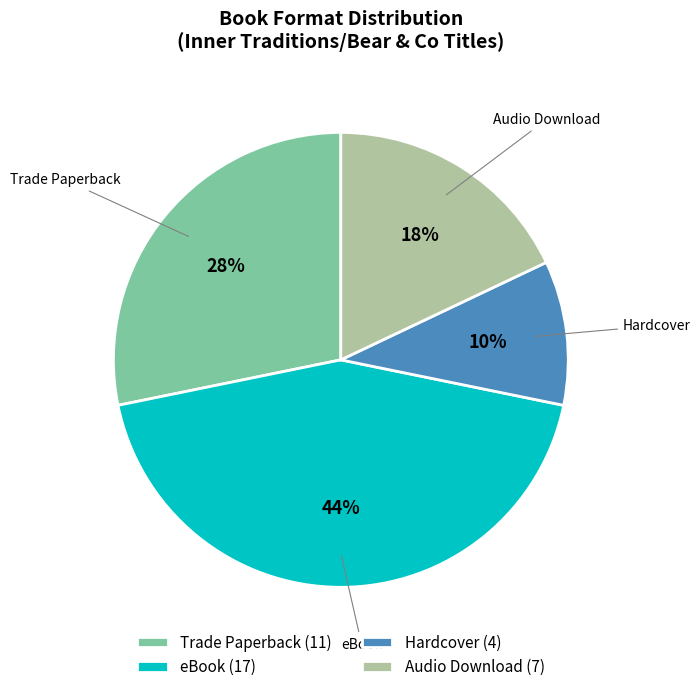

Is it true that Hardcover is 10% of the pie?

True